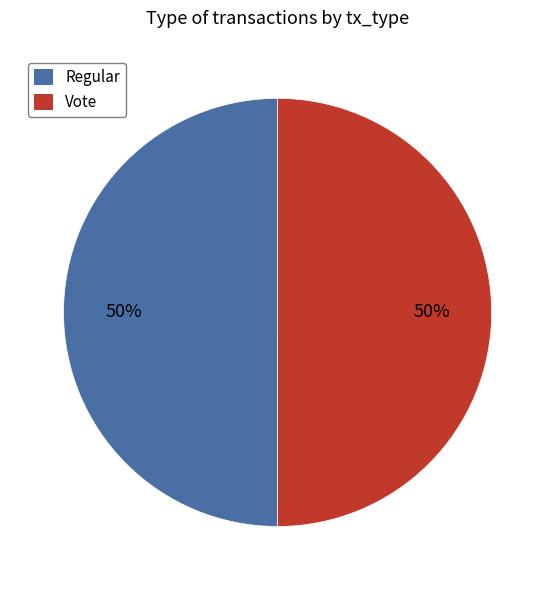

To the nearest percent, what is the average slice percentage?

50%